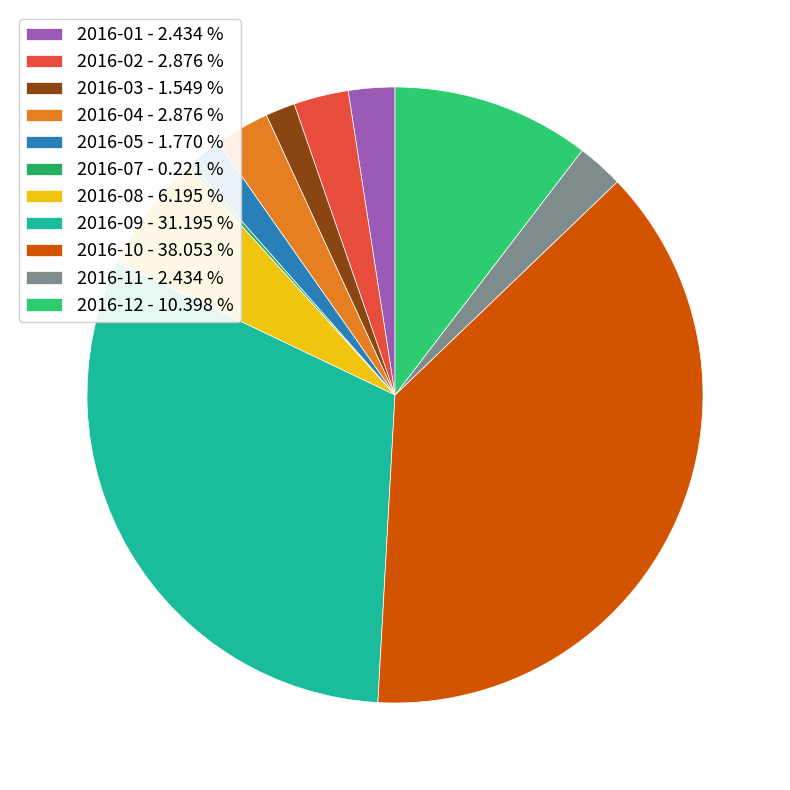

Is the sum of 2016-01 and 2016-04 greater than half?

No